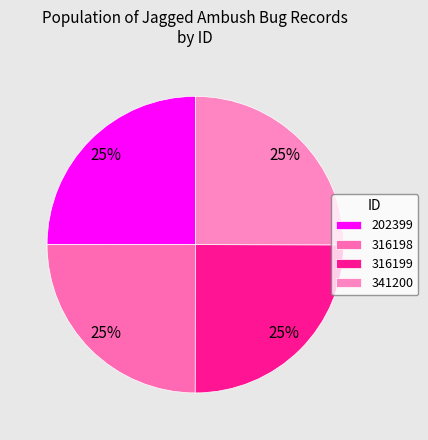

Is it true that 316199 is 15% of the pie?

False